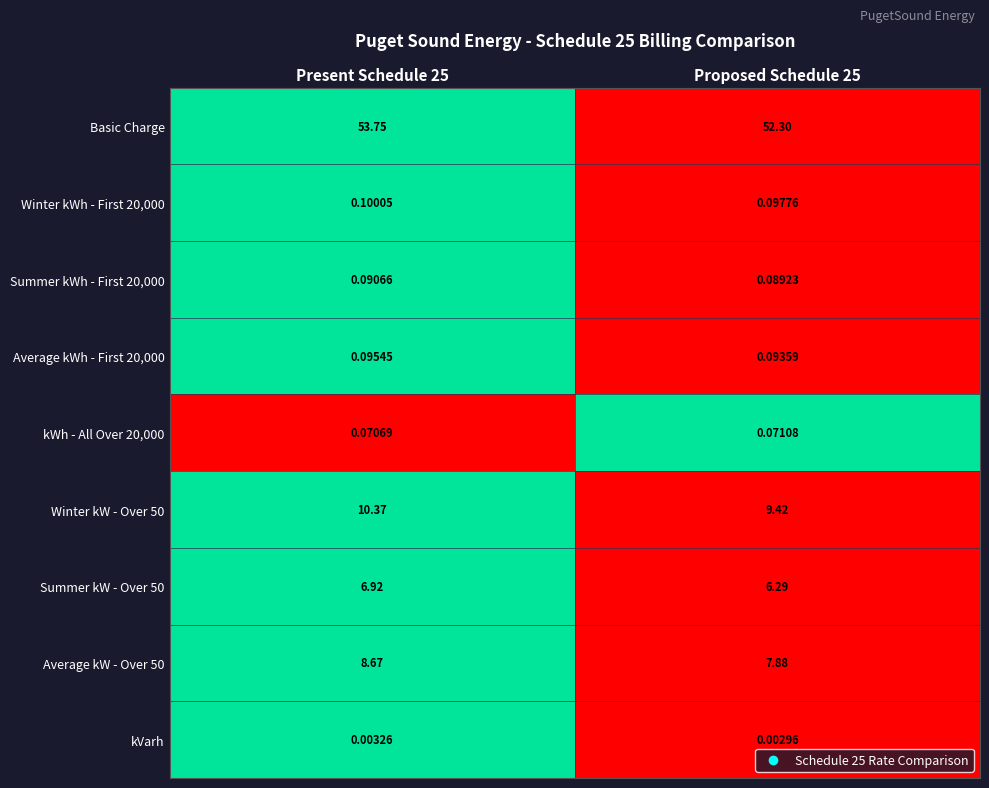

Which series has the largest total across all categories?

Basic Charge